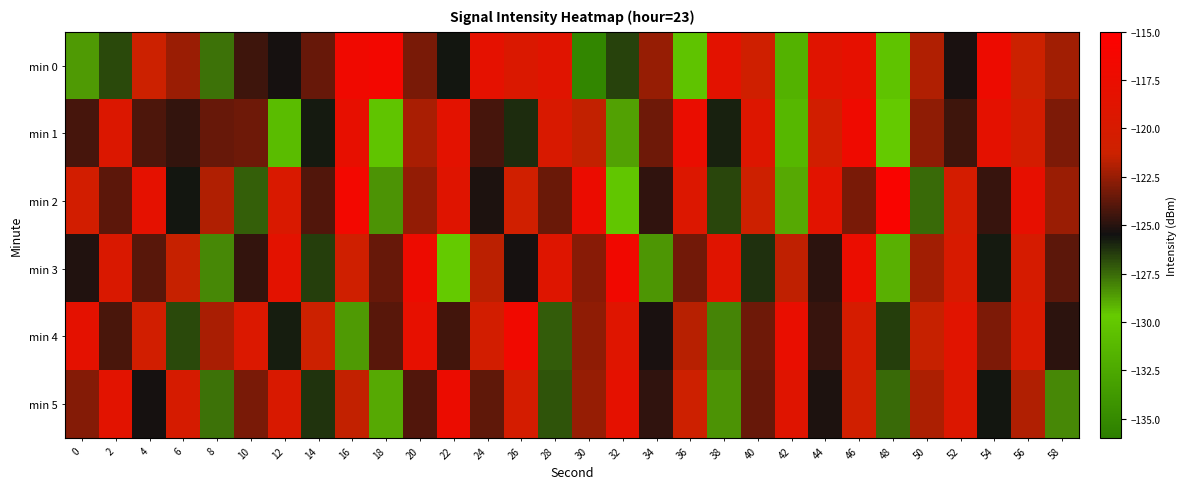

Reading left to right, list all the values displayed in this chart.

min 0: 0=-128.6	2=-126.8	4=-121.2	6=-122.4	8=-127.7	10=-124.4	12=-125.4	14=-123.6	16=-116.8	18=-116.4	20=-123.1	22=-125.7	24=-118.3	26=-119.6	28=-118.8	30=-135.4	32=-126.6	34=-122.5	36=-130.4	38=-118.5	40=-120.9	42=-131.8	44=-118.8	46=-118.1	48=-130.3	50=-122.0	52=-125.3	54=-117.2	56=-121.2	58=-122.3
min 1: 0=-124.3	2=-119.4	4=-124.1	6=-124.7	8=-123.5	10=-123.4	12=-130.9	14=-125.7	16=-117.9	18=-130.3	20=-122.1	22=-118.5	24=-124.3	26=-126.1	28=-119.8	30=-121.5	32=-128.7	34=-123.4	36=-117.6	38=-125.9	40=-119.2	42=-131.4	44=-120.6	46=-116.9	48=-129.8	50=-122.7	52=-124.5	54=-118.3	56=-120.4	58=-123.1
min 2: 0=-120.5	2=-123.8	4=-118.2	6=-125.6	8=-121.9	10=-127.3	12=-119.7	14=-124.1	16=-116.5	18=-128.4	20=-122.6	22=-118.9	24=-125.2	26=-120.8	28=-123.5	30=-117.4	32=-130.1	34=-124.8	36=-119.3	38=-126.7	40=-121.1	42=-128.9	44=-118.6	46=-123.2	48=-115.8	50=-127.5	52=-120.3	54=-124.6	56=-117.9	58=-122.4
min 3: 0=-125.1	2=-119.6	4=-123.9	6=-121.4	8=-128.2	10=-124.7	12=-118.4	14=-126.5	16=-120.9	18=-123.6	20=-117.2	22=-129.8	24=-121.7	26=-125.4	28=-119.1	30=-122.8	32=-116.7	34=-128.5	36=-123.3	38=-118.8	40=-126.2	42=-121.6	44=-124.9	46=-117.5	48=-129.1	50=-122.3	52=-119.9	54=-125.7	56=-120.1	58=-123.8
min 4: 0=-118.3	2=-124.2	4=-120.7	6=-126.8	8=-122.1	10=-119.5	12=-125.8	14=-121.2	16=-128.6	18=-123.9	20=-118.0	22=-124.4	24=-120.5	26=-116.8	28=-127.2	30=-122.7	32=-119.0	34=-125.3	36=-121.8	38=-128.1	40=-123.4	42=-117.7	44=-124.6	46=-120.2	48=-126.5	50=-121.4	52=-118.7	54=-123.1	56=-119.8	58=-124.9
min 5: 0=-122.9	2=-118.6	4=-125.4	6=-120.1	8=-127.7	10=-123.2	12=-119.8	14=-126.3	16=-121.5	18=-128.9	20=-124.1	22=-117.4	24=-123.7	26=-120.3	28=-127.0	30=-122.5	32=-118.2	34=-124.8	36=-121.1	38=-128.4	40=-123.6	42=-118.9	44=-125.2	46=-120.8	48=-127.5	50=-122.0	52=-119.3	54=-125.6	56=-121.9	58=-128.2